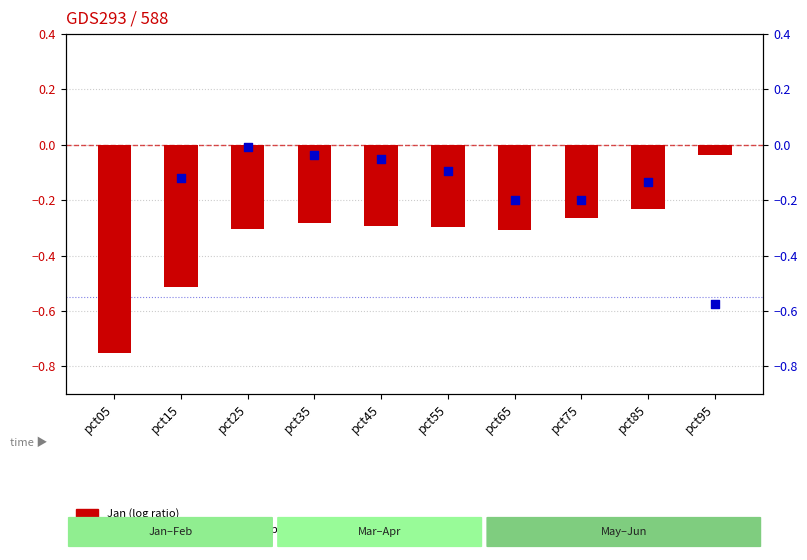

Which series contains the highest Y value?

Feb (percentile rank)